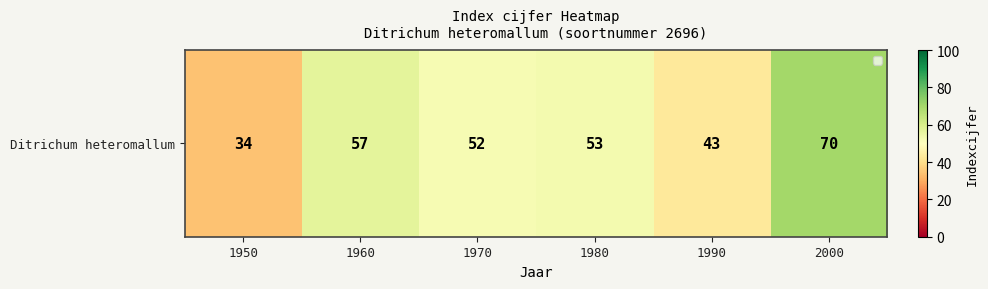

How many values exceed 53?

2